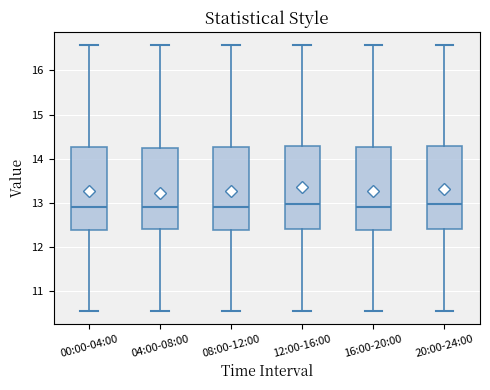

Where does the upper whisker of the box for 00:00-04:00 end on the y-axis? The values are not printed on the chart, so give them approximately, as read against the axis.

16.6